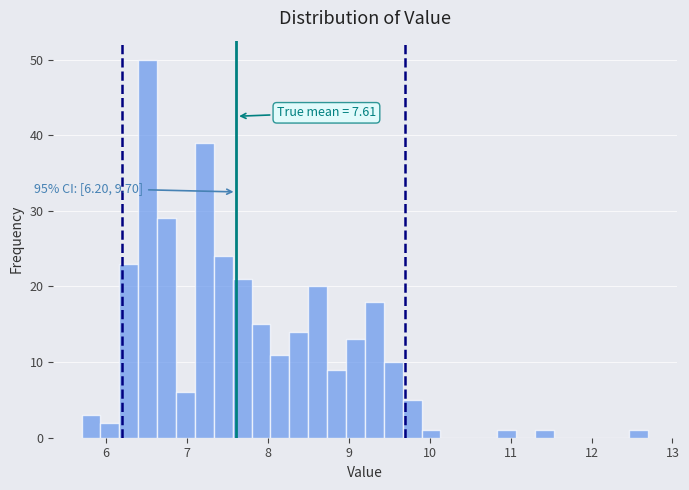

Read against the x-axis, roughly where is the centre of the tallest bar?

6.5